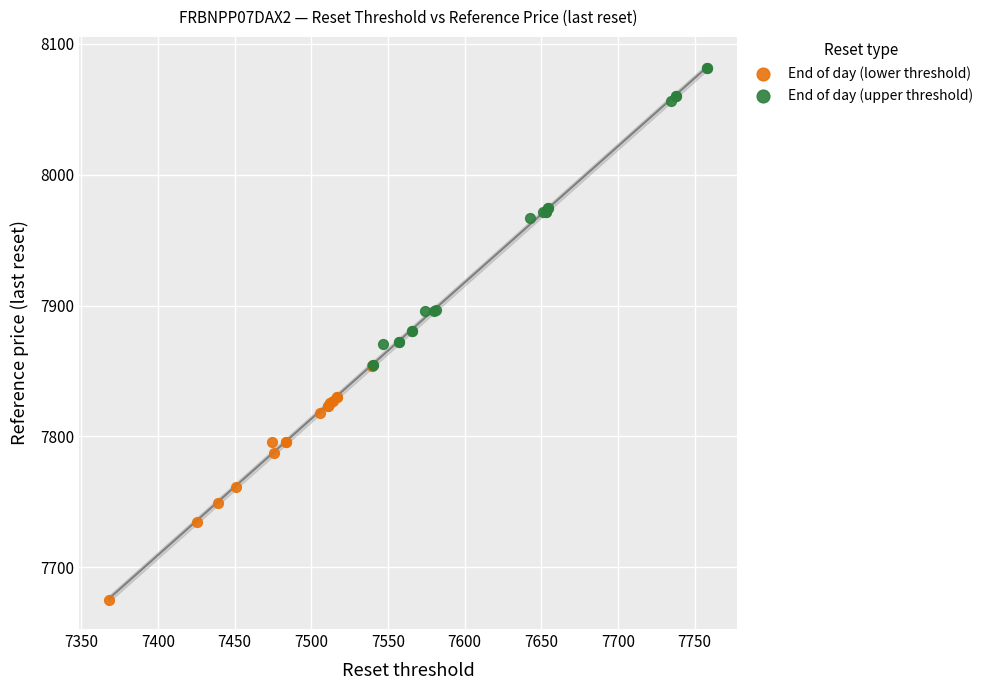

What are all the series names shown in the legend?

End of day (lower threshold), End of day (upper threshold)